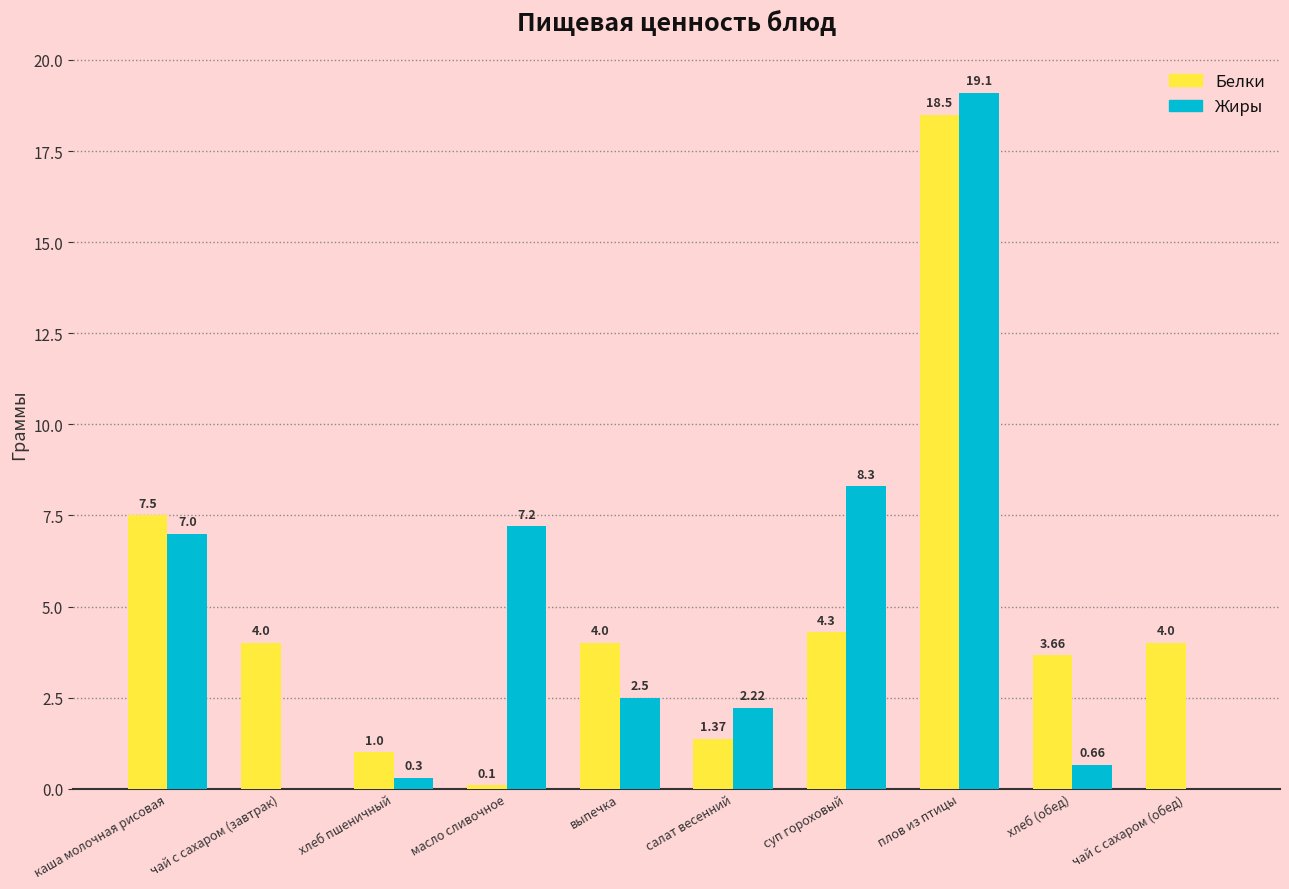

Which series changed the most between салат весенний and суп гороховый?

Жиры